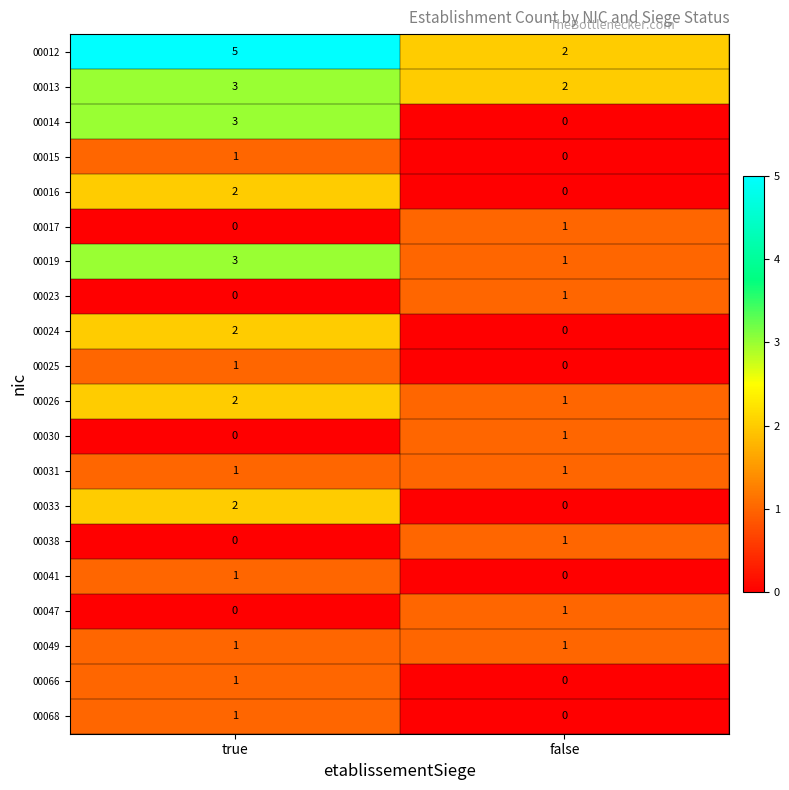

List the labels in order of 00026 value, smallest first.

false, true